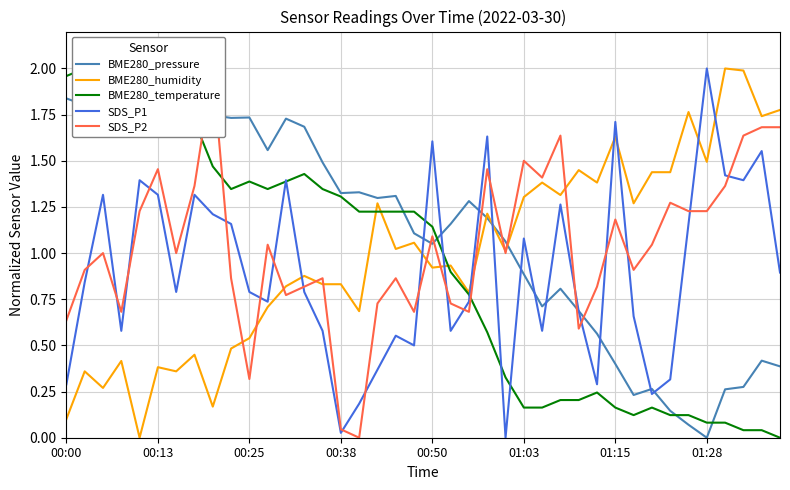

After their last crossing, which series has the higher values: SDS_P1 or BME280_humidity?

BME280_humidity